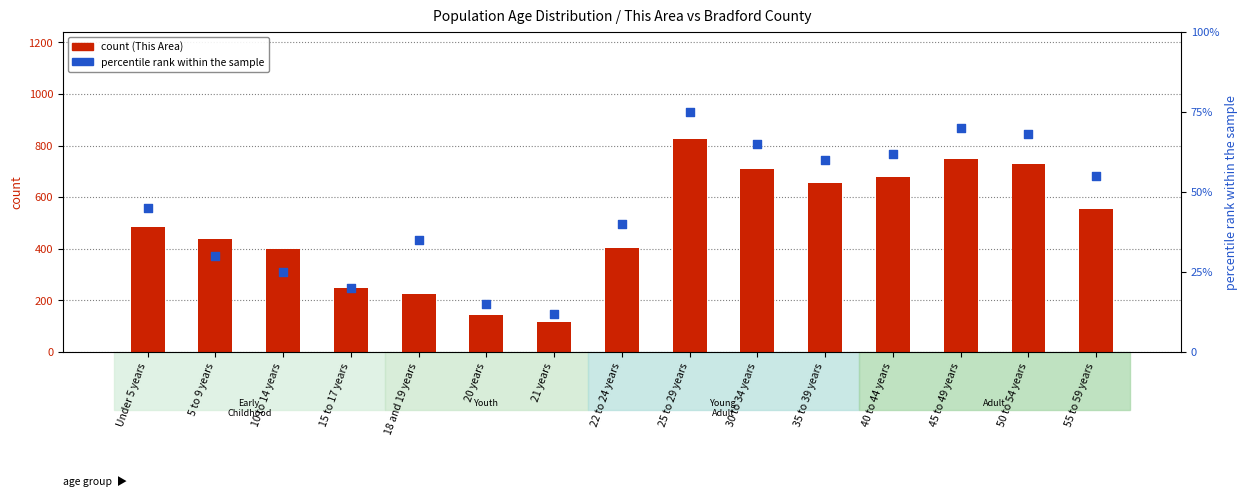

Which series has the widest spread of Y values?

This Area count